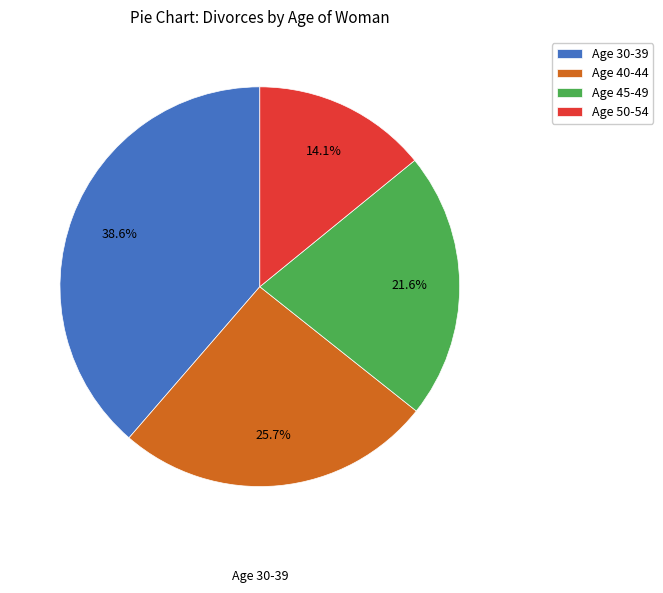

Which category has the biggest portion of the pie?

Age 30-39